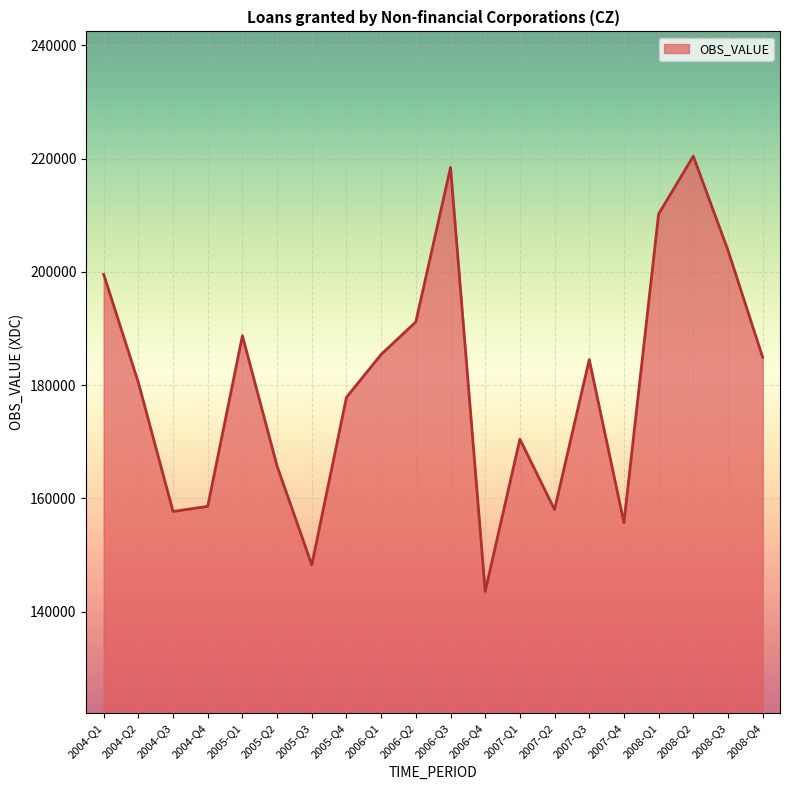

How many interior local valleys (lower than both neighbors) does the data have?

5